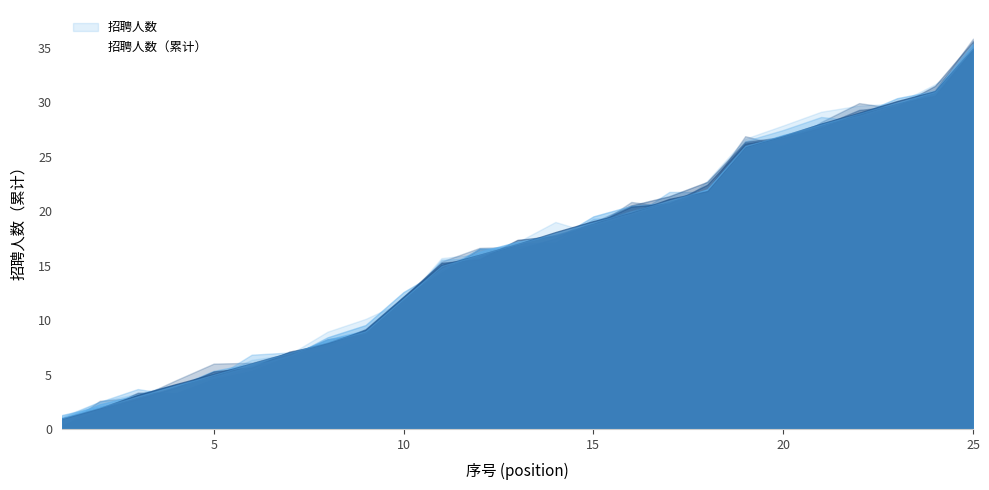

What is the difference between the maximum and second lowest values?

33